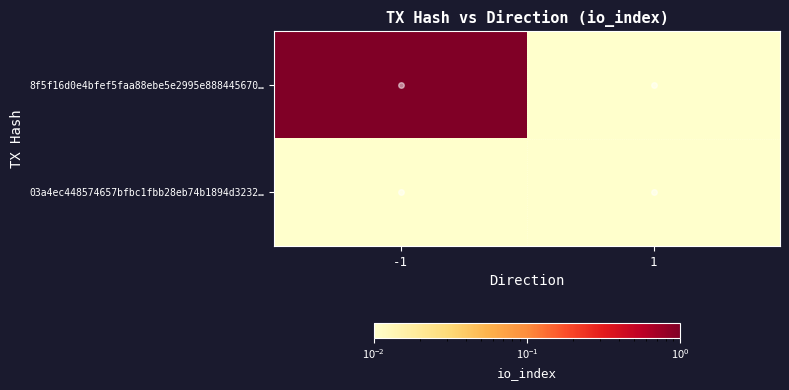

Between 1 and -1, which is larger?

-1